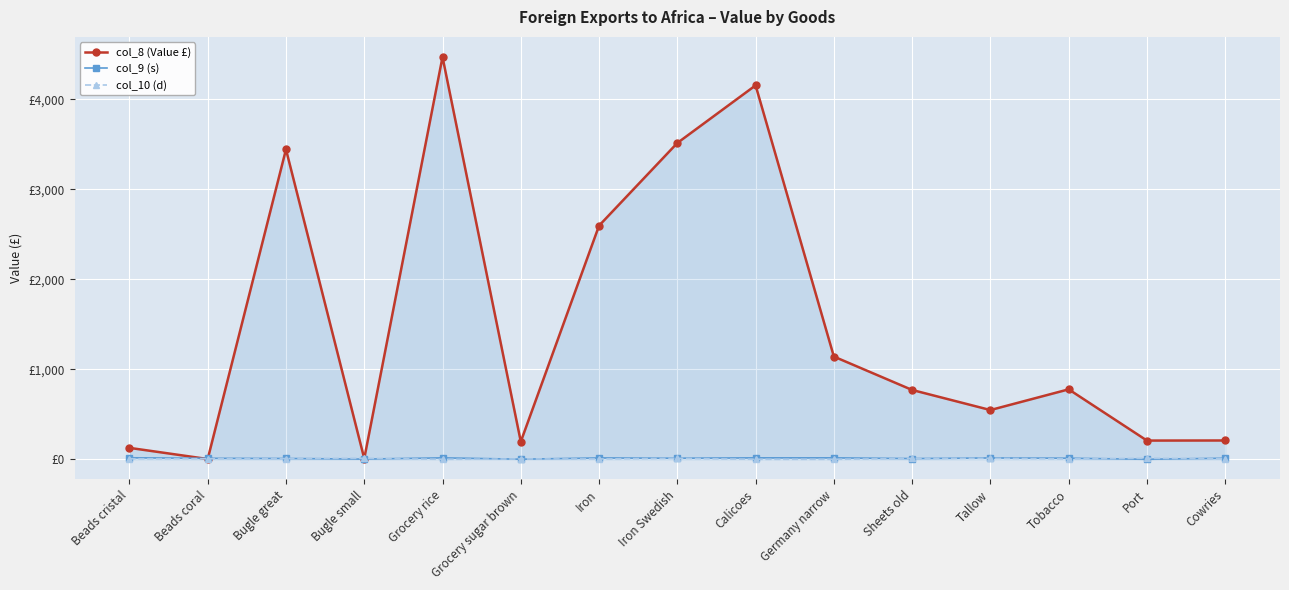

At which category is the sum across all series the highest?

Grocery rice